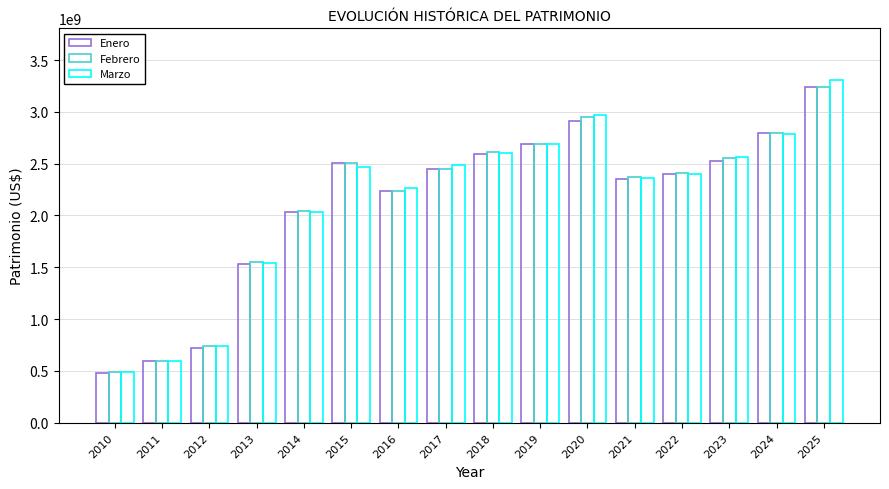

What is the sum of all Marzo values?

34327277385.3